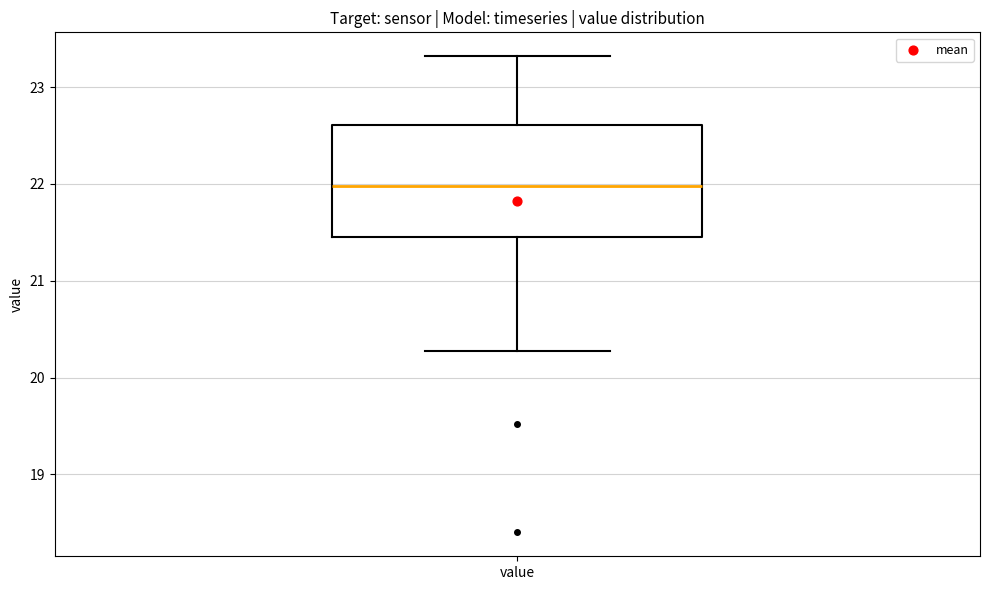

Read this box plot against the y-axis: the position of the median line, the range covered by the box, and the ends of both whiskers. The values are not printed on the chart, so give them approximately, as read against the axis.

median 22.0, box 21.5 to 22.6, whiskers 20.3 to 23.3